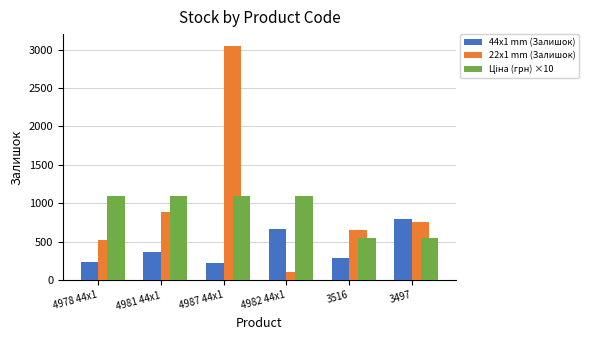

The value of 44x1 mm (Залишок) at 3516 is 140.6. True or false?

False